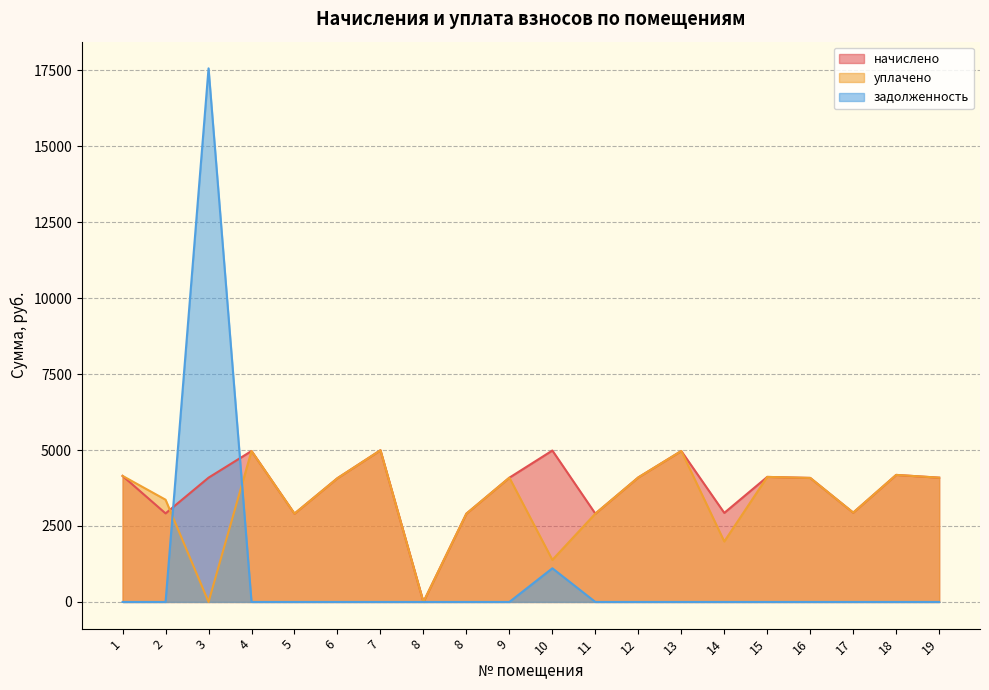

List the series in order of their peak value, lowest first.

начислено, уплачено, задолженность